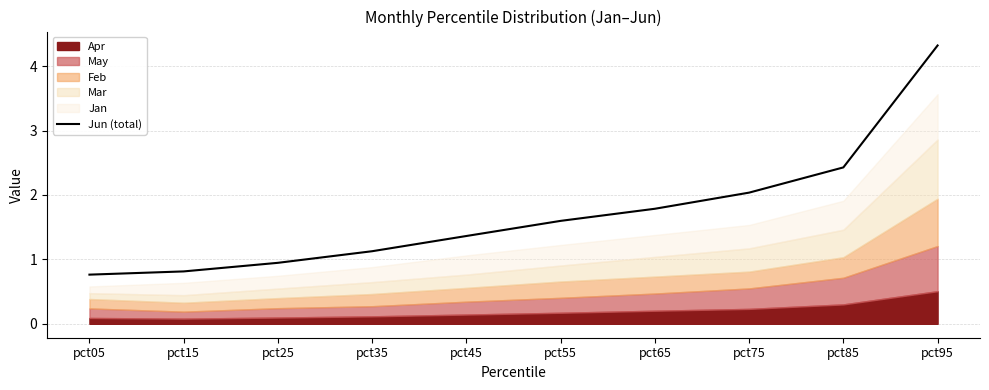

What is the minimum value shown in the chart?

0.8